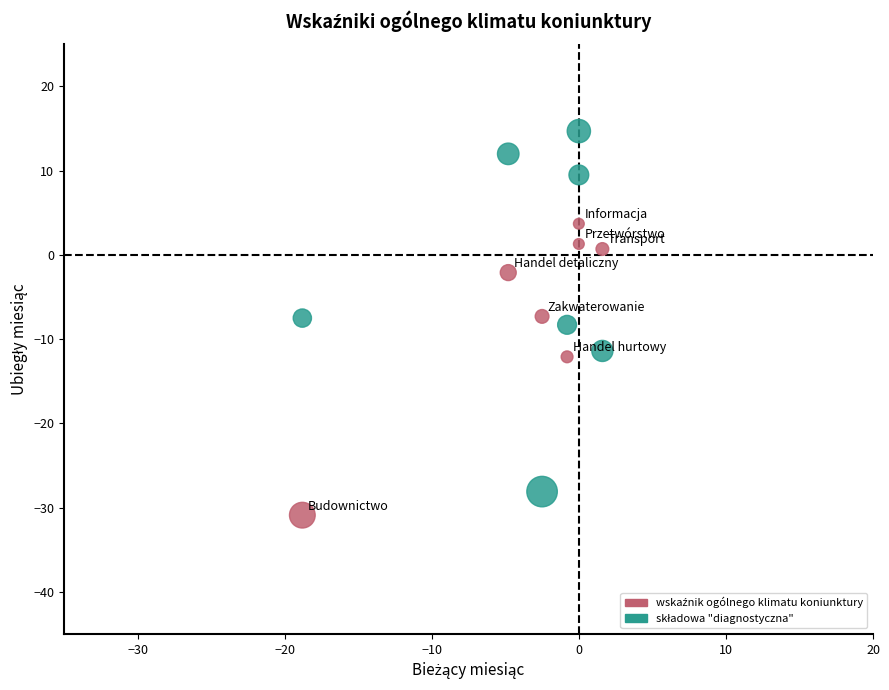

Across all data points, what is the range of Y values (max minus min)?

45.6